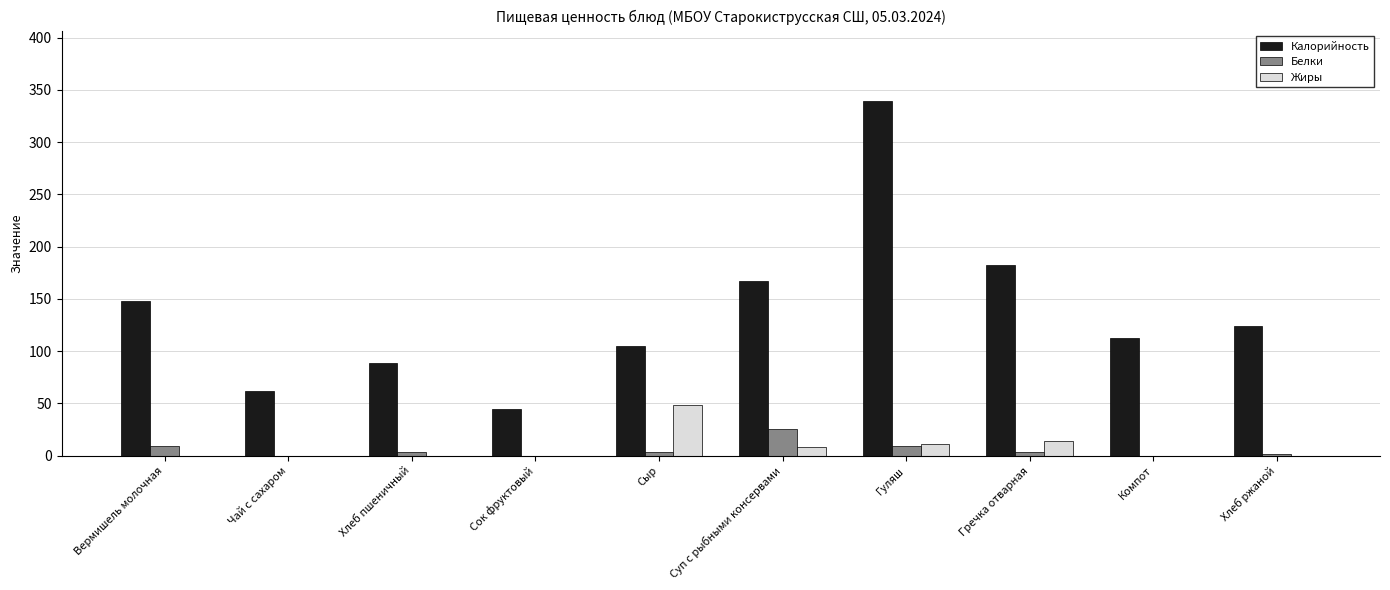

What is the sum of the Калорийность values at Гуляш and Сок фруктовый?

384